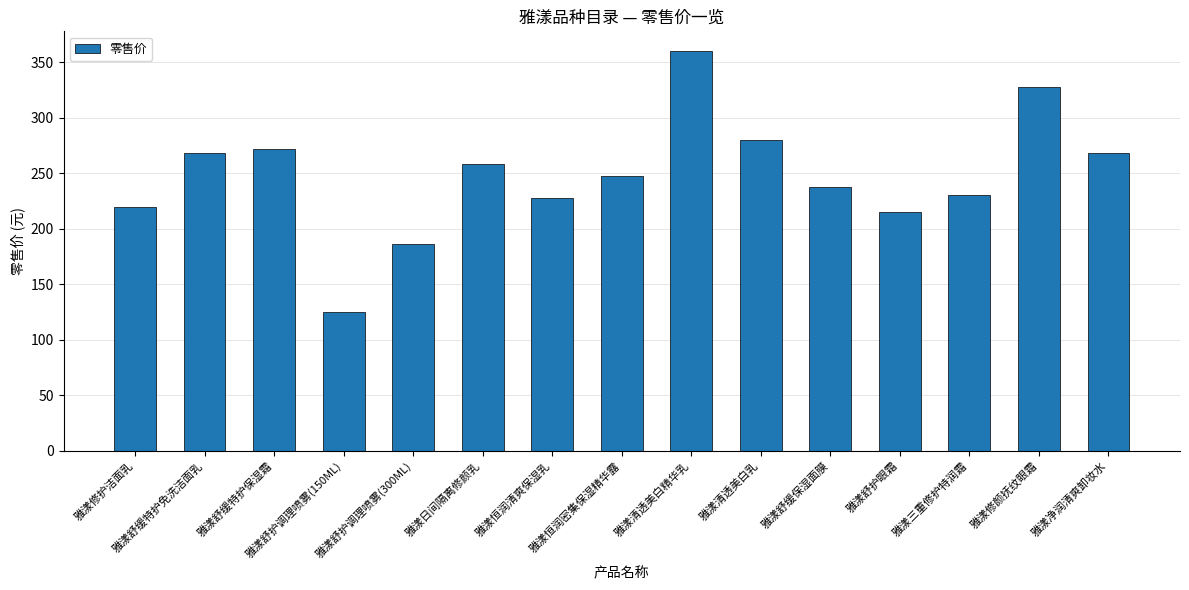

Reading right to left, transcribe all the data shown in this chart.

268	328	230	215	238	280	360	248	228	258	186	125	272	268	220